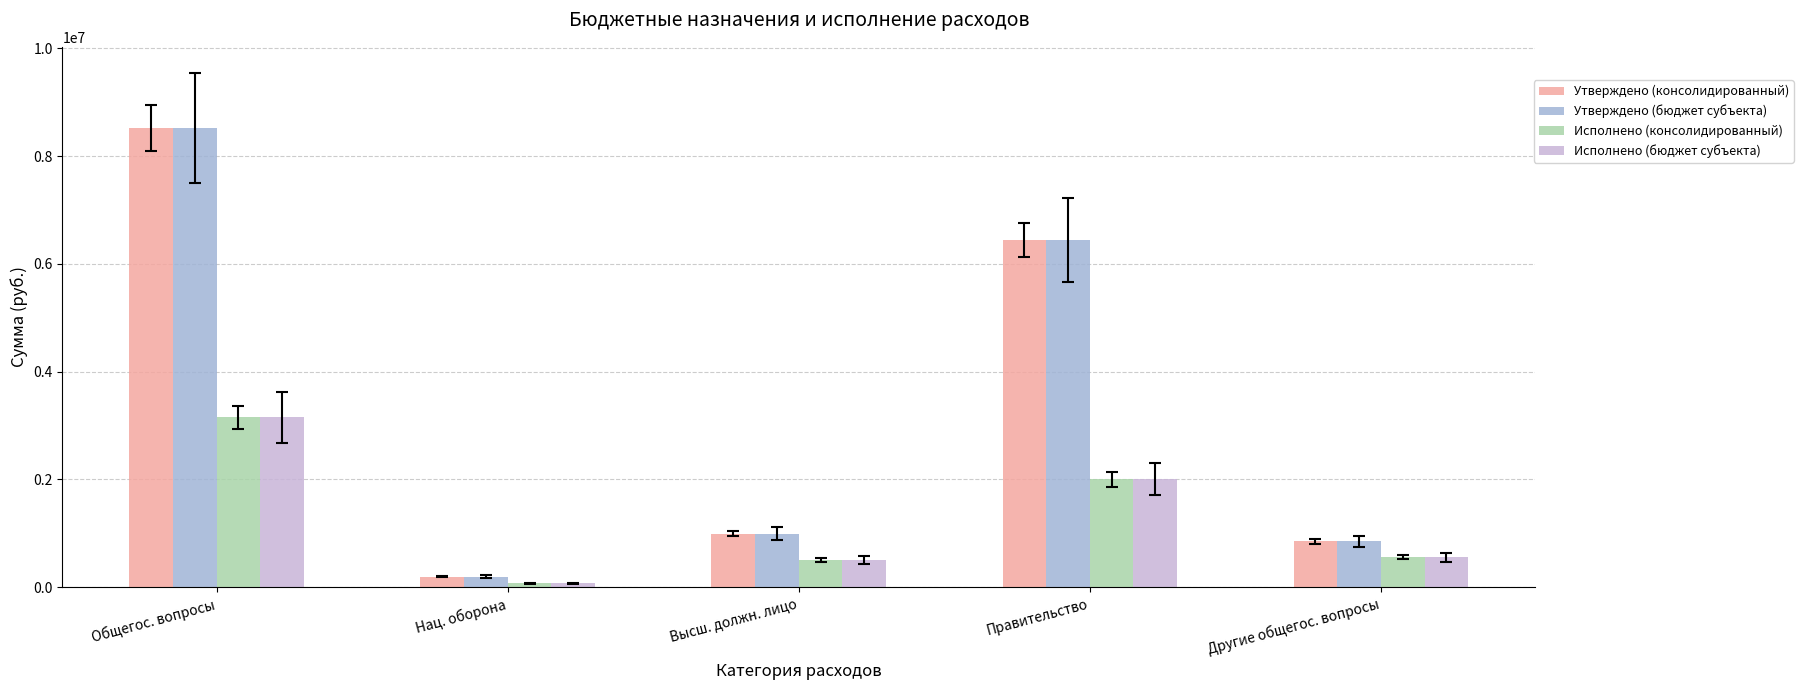

What is the sum of all Исполнено (консолидированный) values?

6296736.1